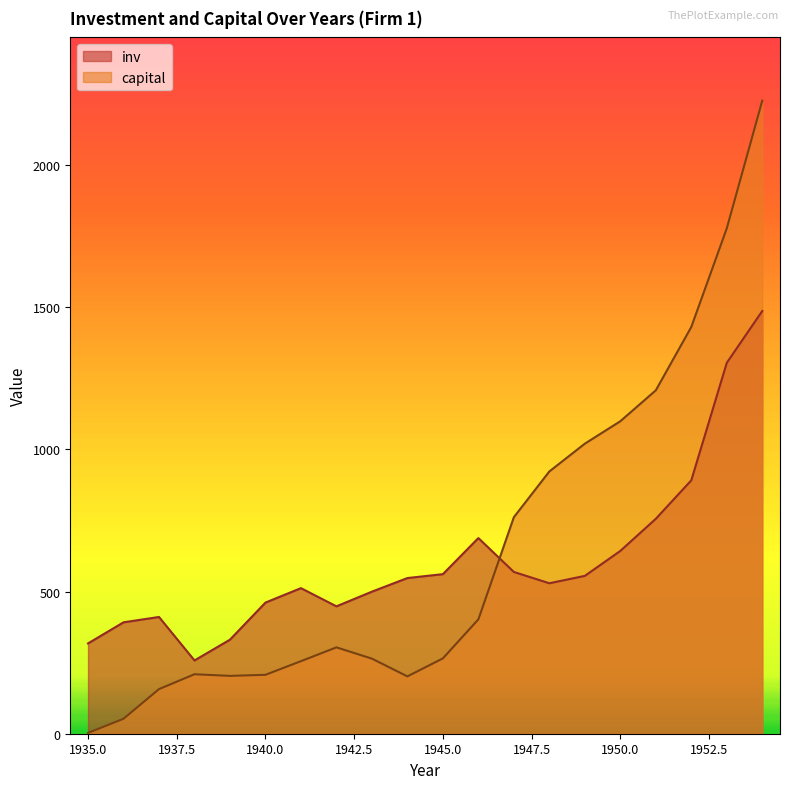

How many lines are shown in the chart?

2